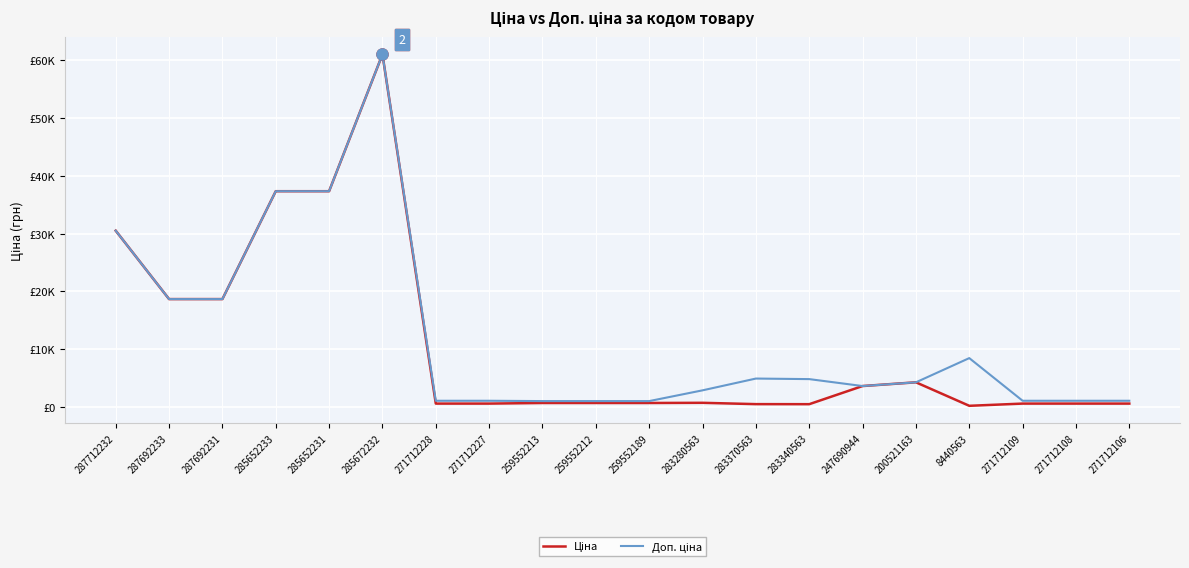

Does the chart have visible grid lines?

Yes